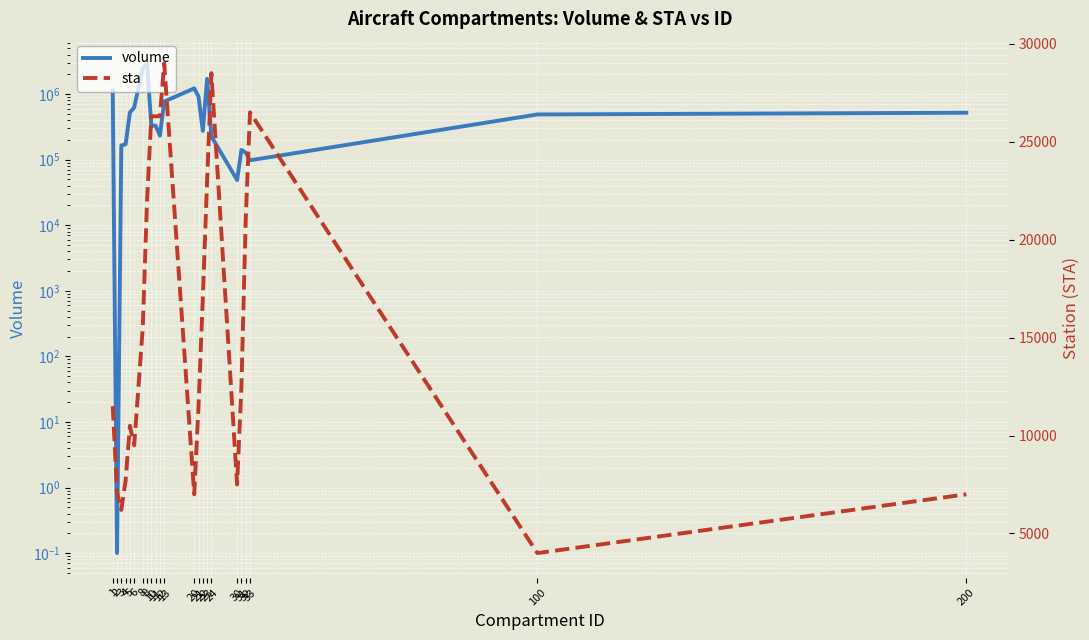

What is the minimum value for volume?

0.1